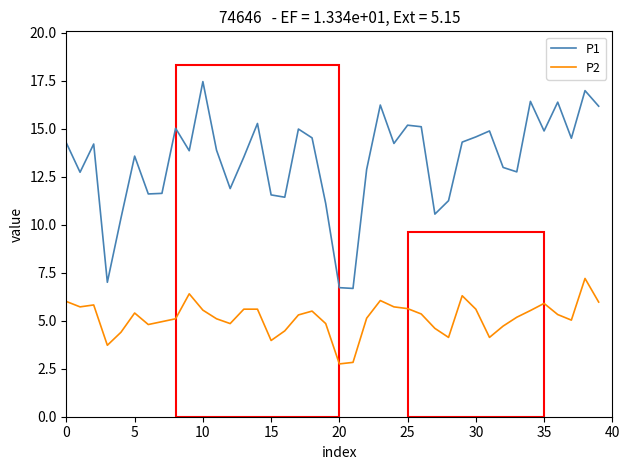

Which series has the largest total across all categories?

P1